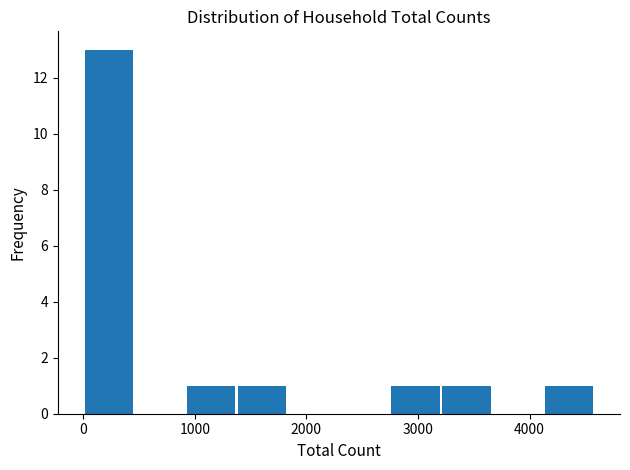

What is the height of the bar covering 900 to 1400 on the x-axis? Neither the bar edges nor the heights are printed on the chart, so give them approximately, as read against the axes.

1